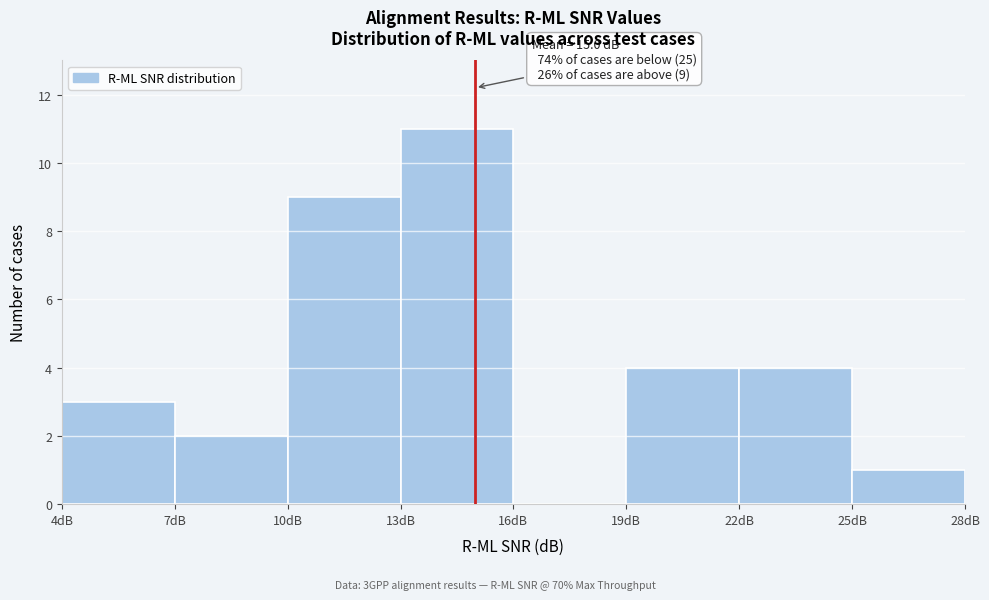

Which range on the x-axis has the tallest bar?

13 to 16